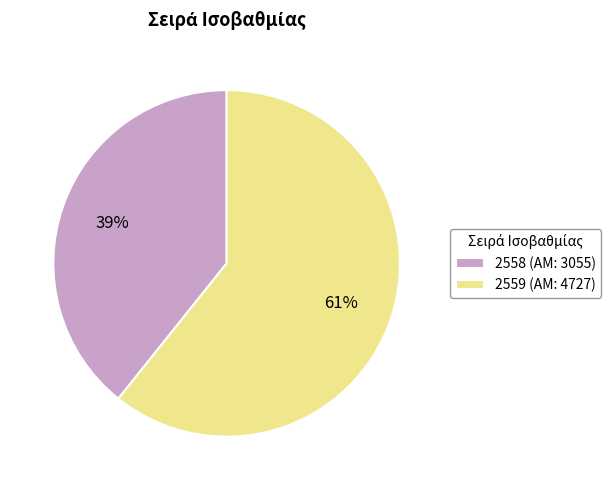

What is the majority slice?

2559